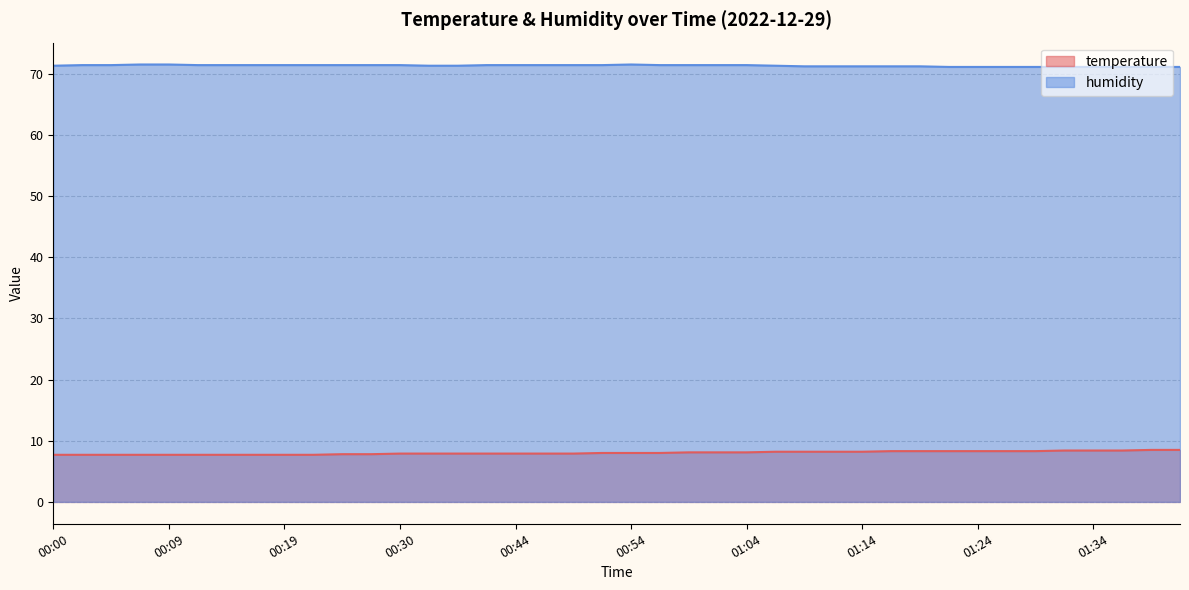

True or false: temperature and humidity intersect in this chart.

False